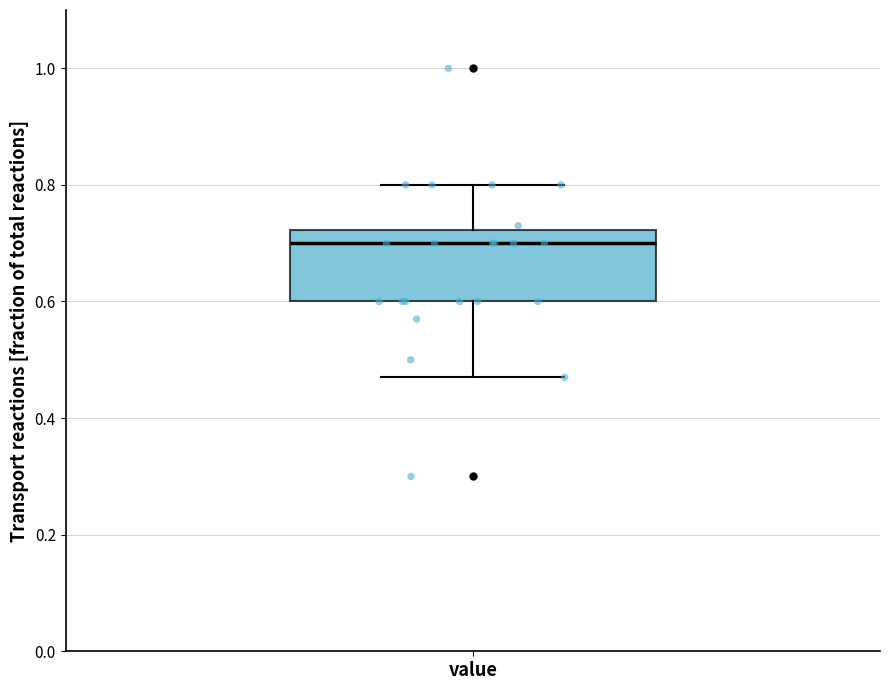

Transcribe this box plot: give where the median line is, the range the box spans, and where the two whiskers end, as read against the y-axis. The values are not printed on the chart, so give them approximately, as read against the axis.

median 0.70, box 0.60 to 0.72, whiskers 0.48 to 0.80